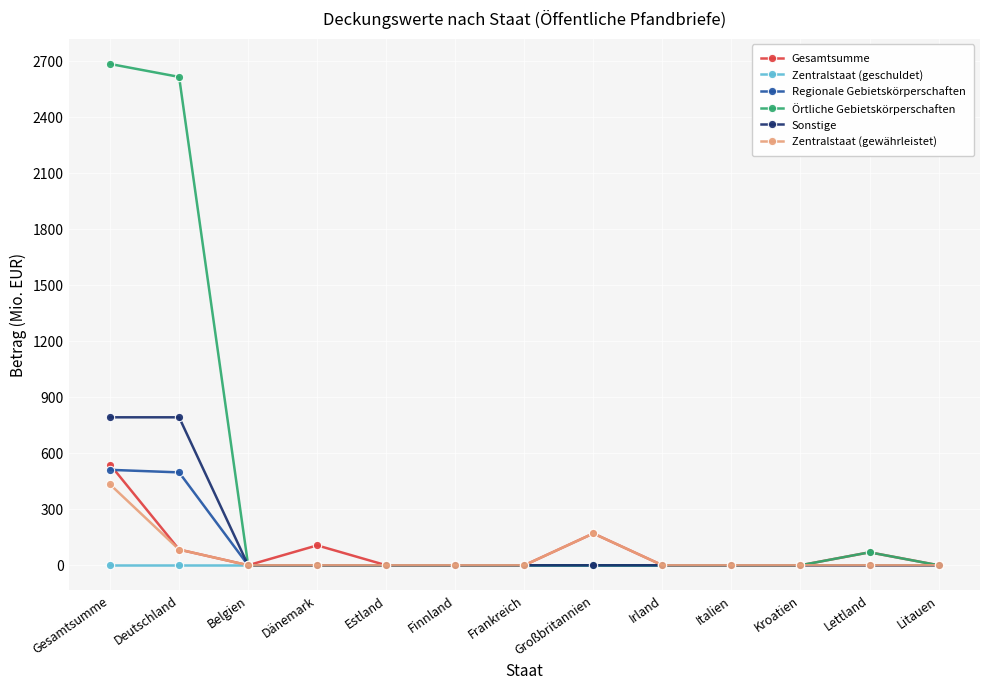

Reading left to right, transcribe all the data shown in this chart.

Gesamtsumme: Gesamtsumme=539.3	Deutschland=84.1	Belgien=0.0	Dänemark=106.5	Estland=0.0	Finnland=0.0	Frankreich=0.0	Großbritannien=170.5	Irland=0.0	Italien=0.0	Kroatien=0.0	Lettland=69.3	Litauen=0.0
Zentralstaat (geschuldet): Gesamtsumme=0.0	Deutschland=0.0	Belgien=0.0	Dänemark=0.0	Estland=0.0	Finnland=0.0	Frankreich=0.0	Großbritannien=0.0	Irland=0.0	Italien=0.0	Kroatien=0.0	Lettland=0.0	Litauen=0.0
Regionale Gebietskörperschaften: Gesamtsumme=511.1	Deutschland=497.4	Belgien=0.0	Dänemark=0.0	Estland=0.0	Finnland=0.0	Frankreich=0.0	Großbritannien=0.0	Irland=0.0	Italien=0.0	Kroatien=0.0	Lettland=0.0	Litauen=0.0
Örtliche Gebietskörperschaften: Gesamtsumme=2684.9	Deutschland=2615.6	Belgien=0.0	Dänemark=0.0	Estland=0.0	Finnland=0.0	Frankreich=0.0	Großbritannien=0.0	Irland=0.0	Italien=0.0	Kroatien=0.0	Lettland=69.3	Litauen=0.0
Sonstige: Gesamtsumme=792.4	Deutschland=792.4	Belgien=0.0	Dänemark=0.0	Estland=0.0	Finnland=0.0	Frankreich=0.0	Großbritannien=0.0	Irland=0.0	Italien=0.0	Kroatien=0.0	Lettland=0.0	Litauen=0.0
Zentralstaat (gewährleistet): Gesamtsumme=432.8	Deutschland=84.1	Belgien=0.0	Dänemark=0.0	Estland=0.0	Finnland=0.0	Frankreich=0.0	Großbritannien=170.5	Irland=0.0	Italien=0.0	Kroatien=0.0	Lettland=0.0	Litauen=0.0